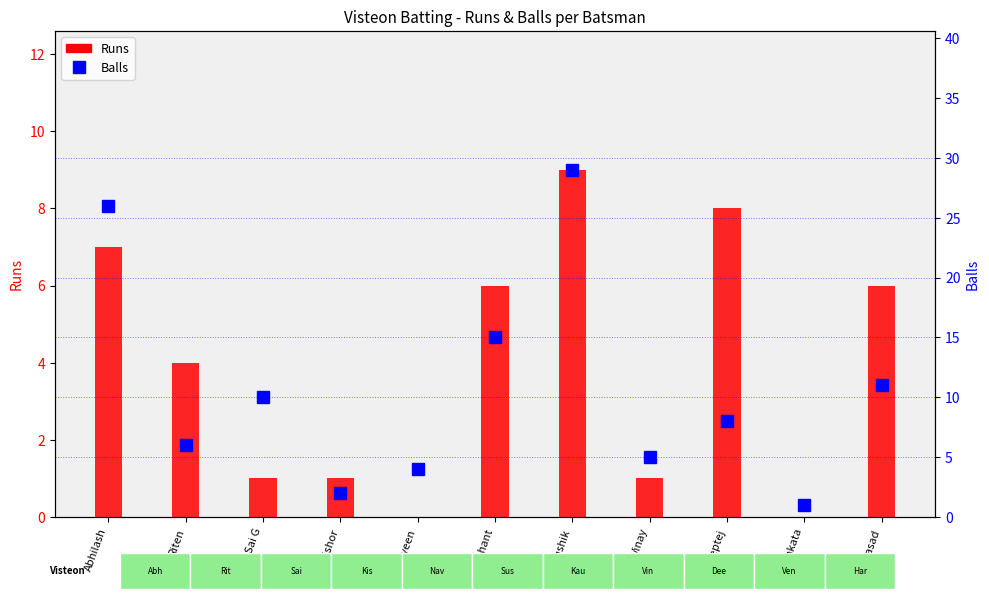

What is the label of the 7th bar from the left?

Kaushik